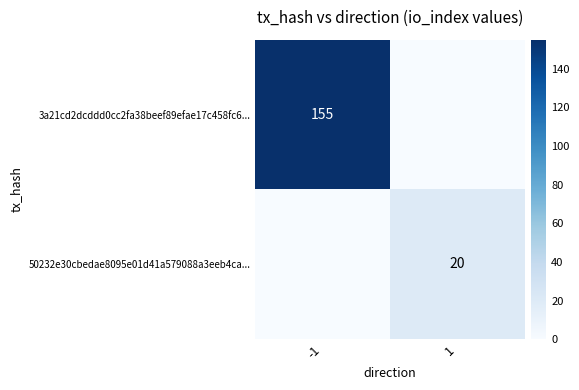

What is the maximum value shown in the chart?

155